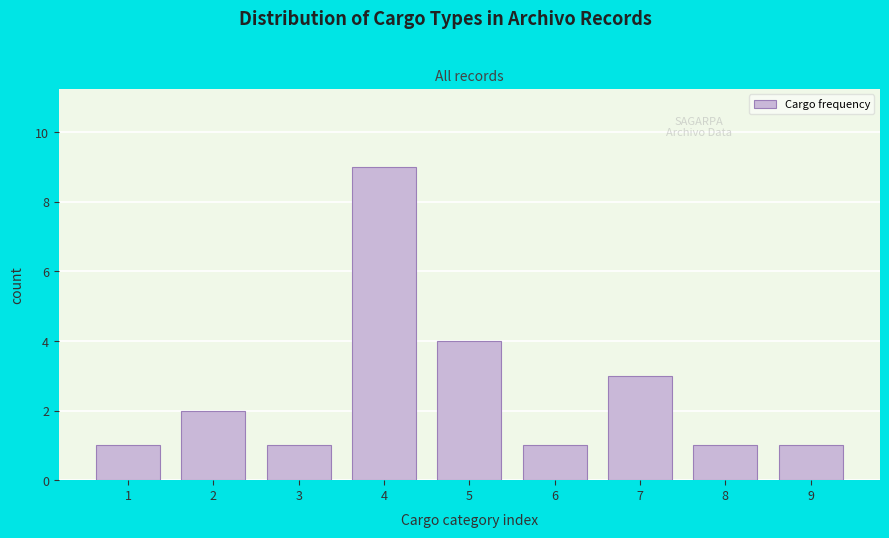

Reading right to left, transcribe all the data shown in this chart.

1	1	3	1	4	9	1	2	1